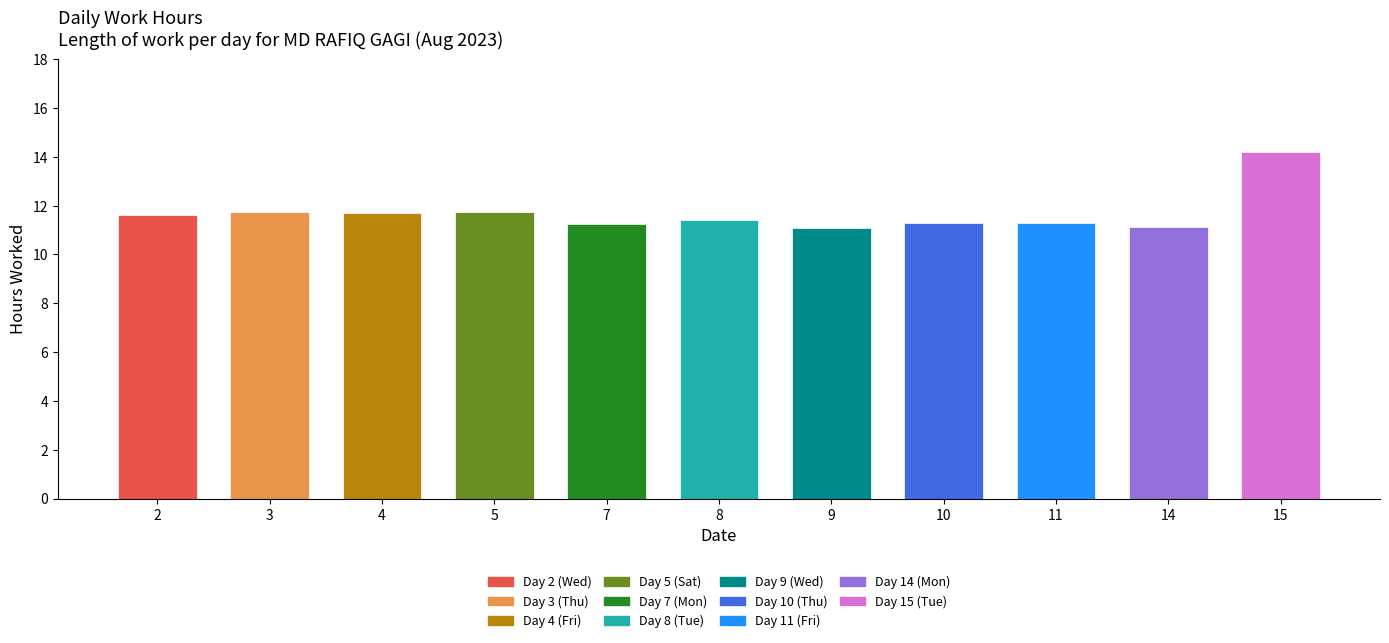

Between 15 and 9, which is larger?

15